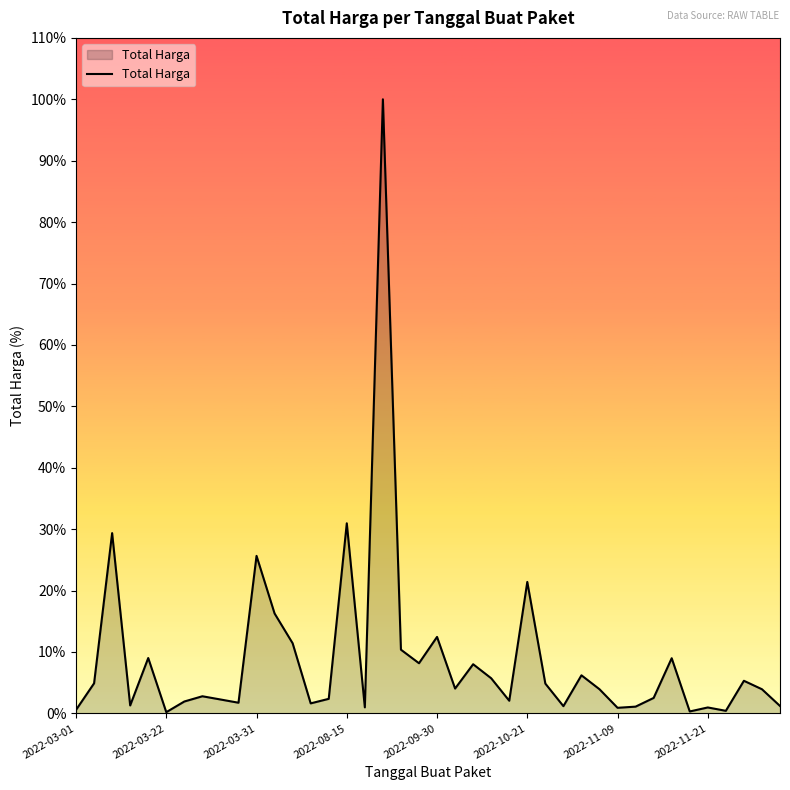

True or false: there are more than 2 points higher than both neighbors.

True